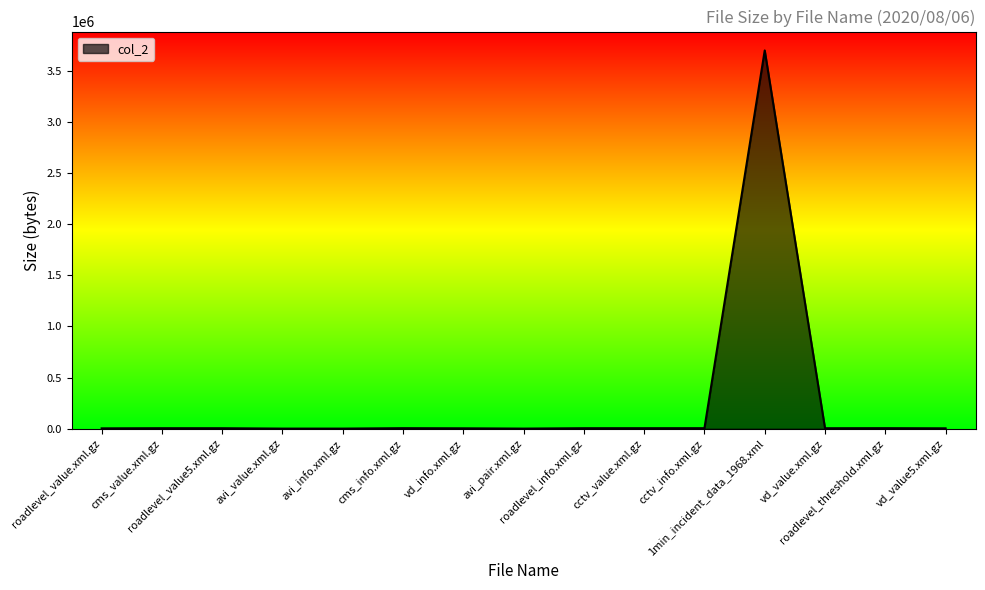

How many lines are shown in the chart?

1